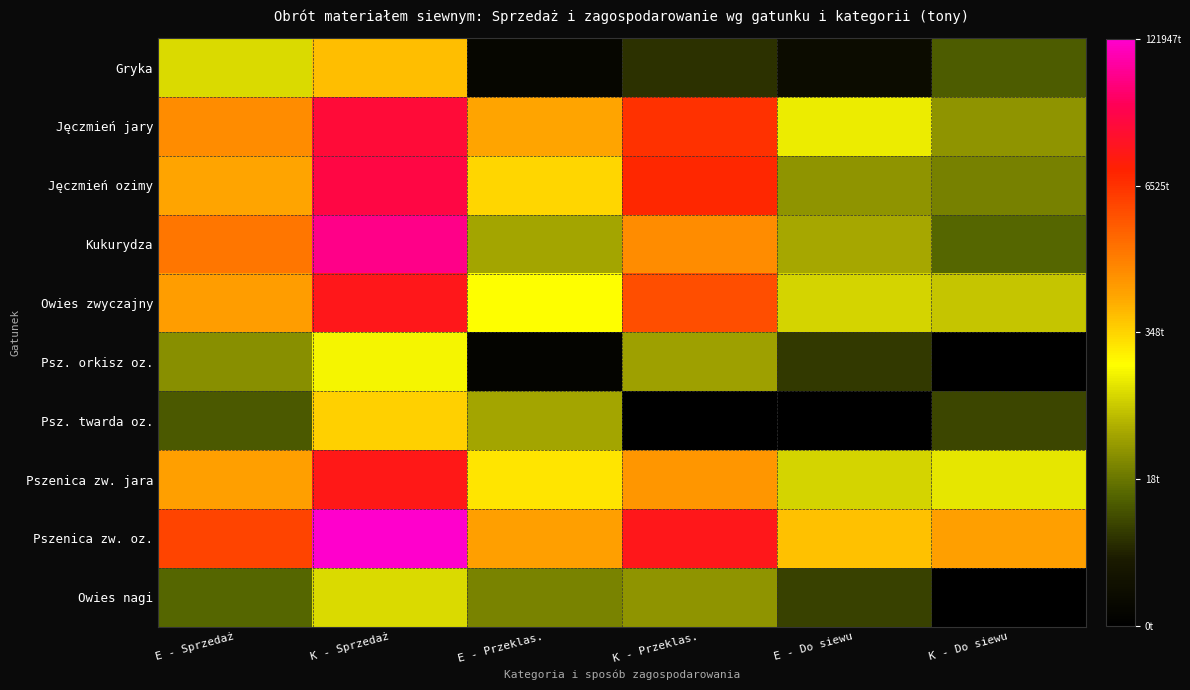

What is the difference between the highest and lowest values at K - Przeklas.?

9.5